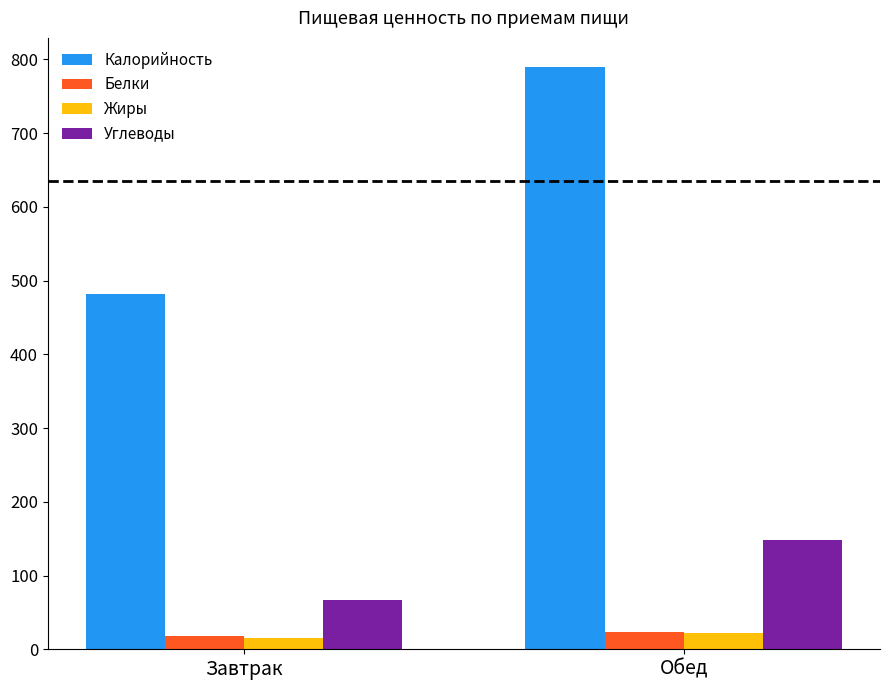

The Жиры series shows 15.2 at Завтрак. True or false?

True